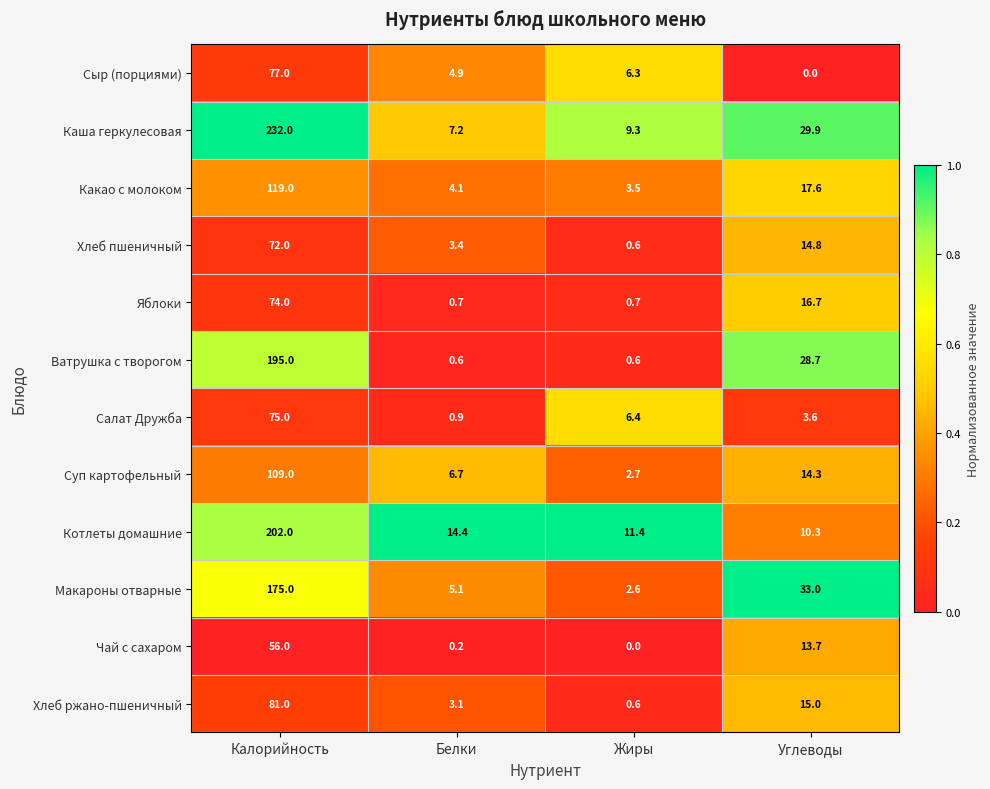

What is the average value of the Яблоки series?

23.0